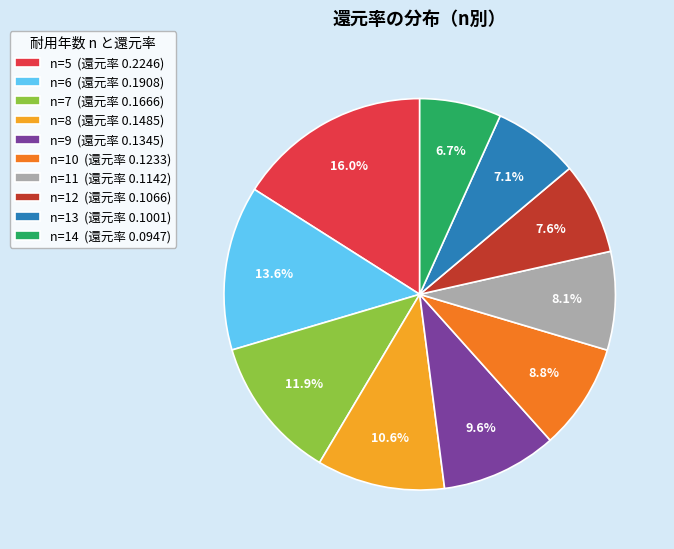

Which category has the biggest portion of the pie?

n=5 (還元率 0.2246)